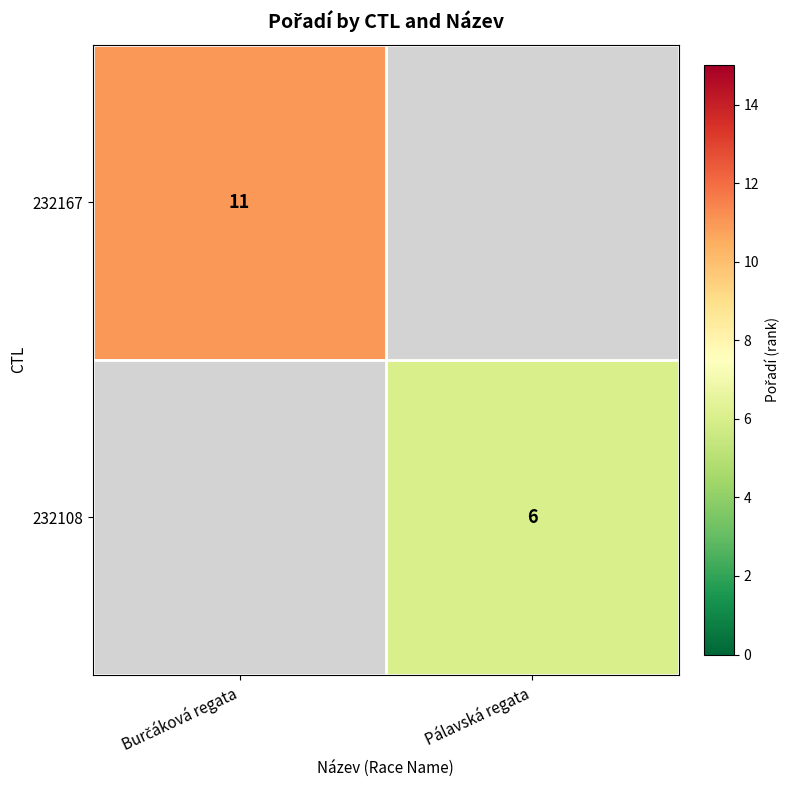

The value of 232108 at Pálavská regata is 6. True or false?

True